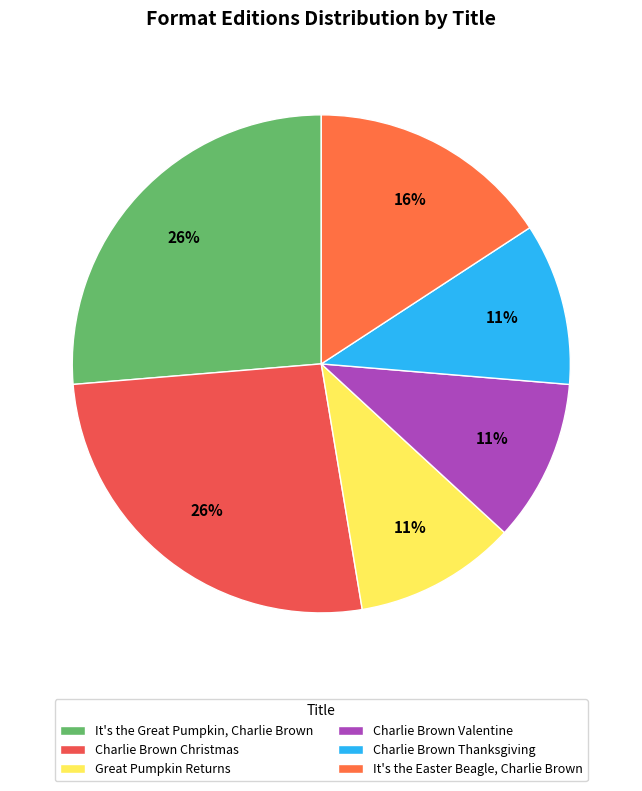

How many slices are in this pie chart?

6